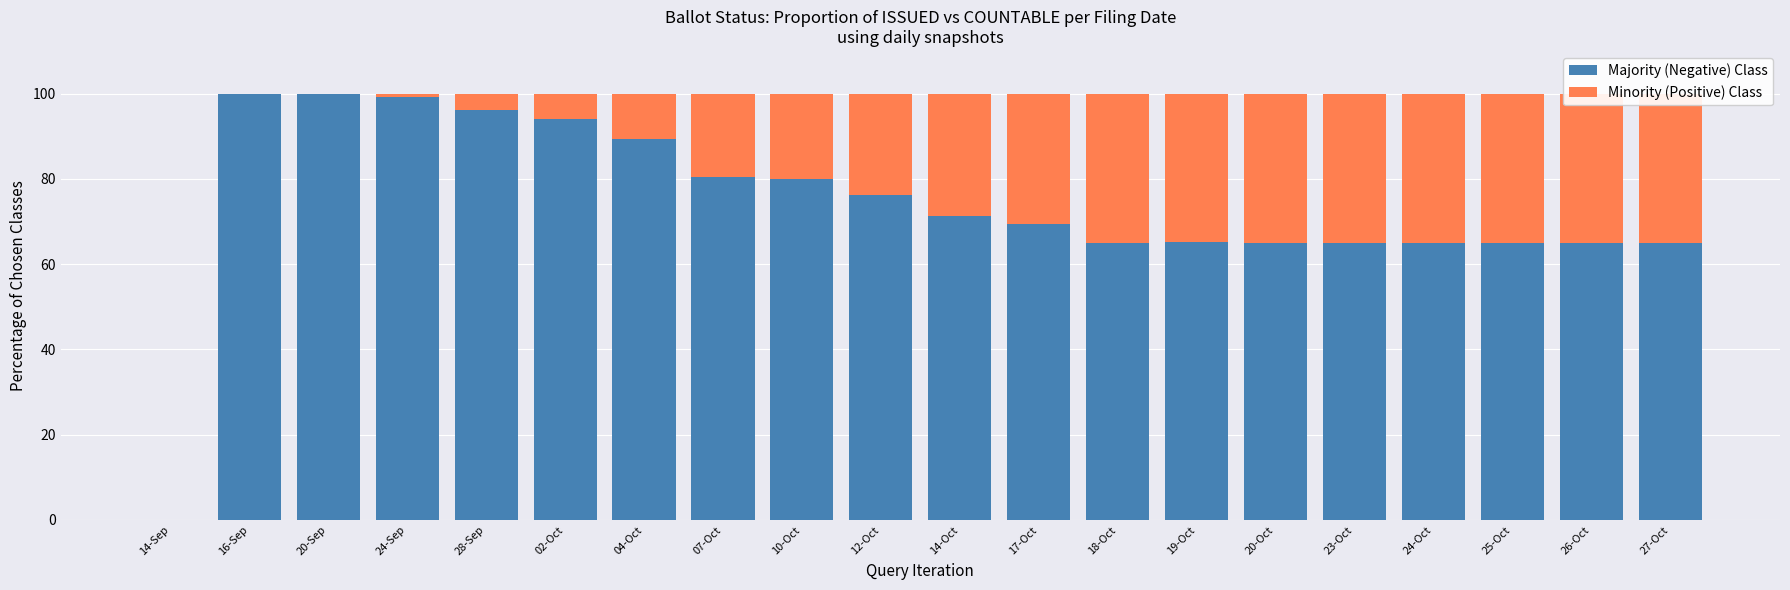

What is the total value across all series at 14-Oct?

100.0